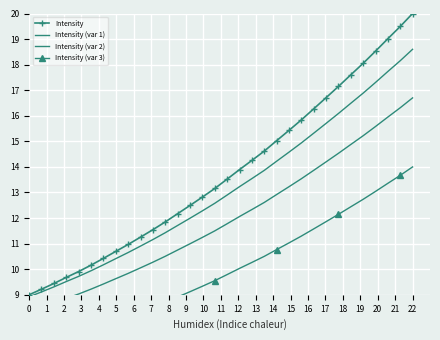

What is the maximum value for Intensity?

20.0